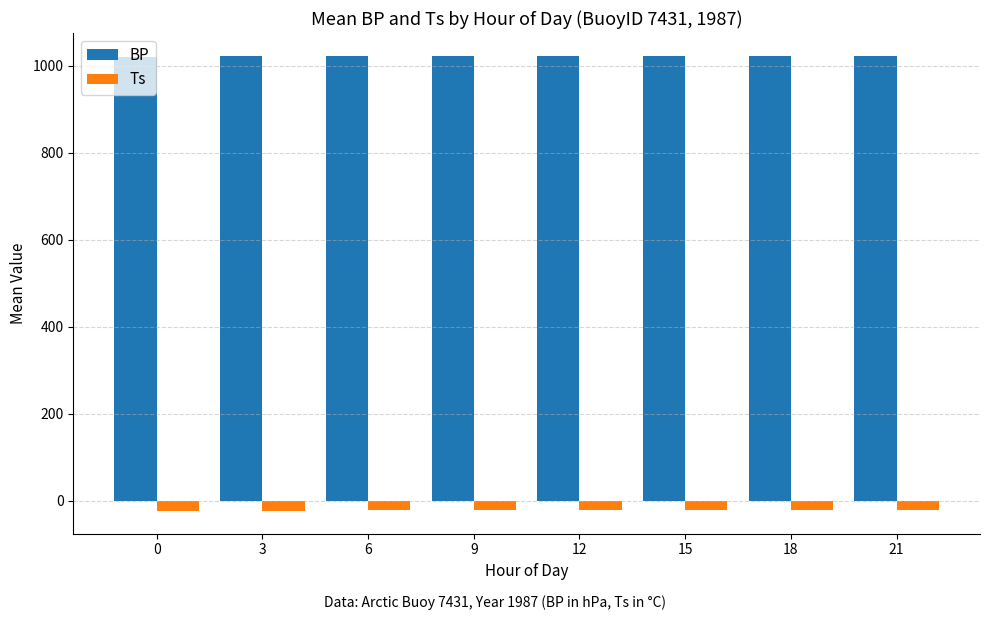

At 3, list the series in order from smallest to largest.

Ts, BP